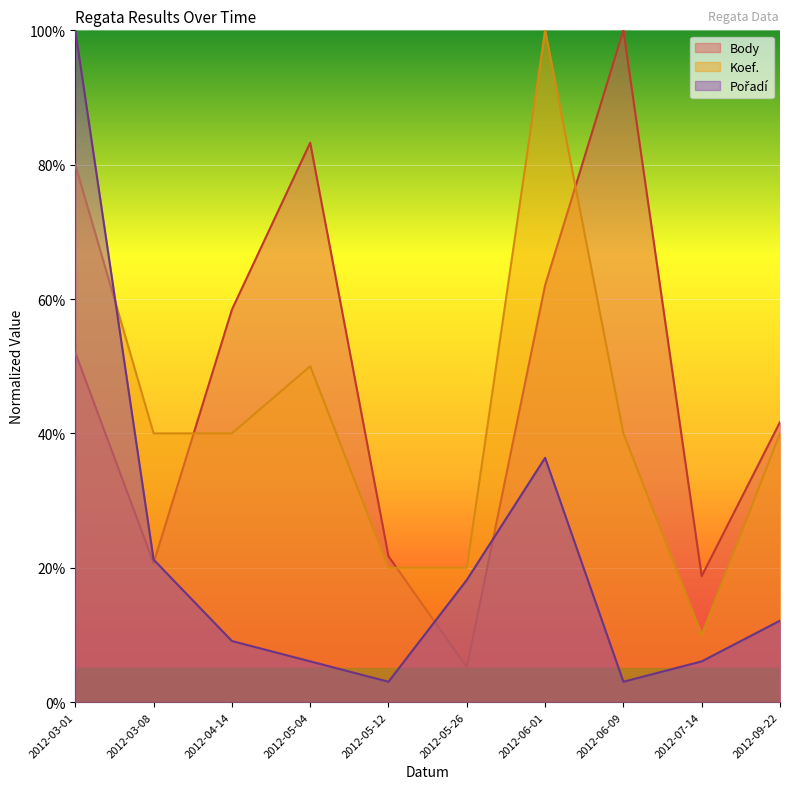

Which series has the largest total across all categories?

Body